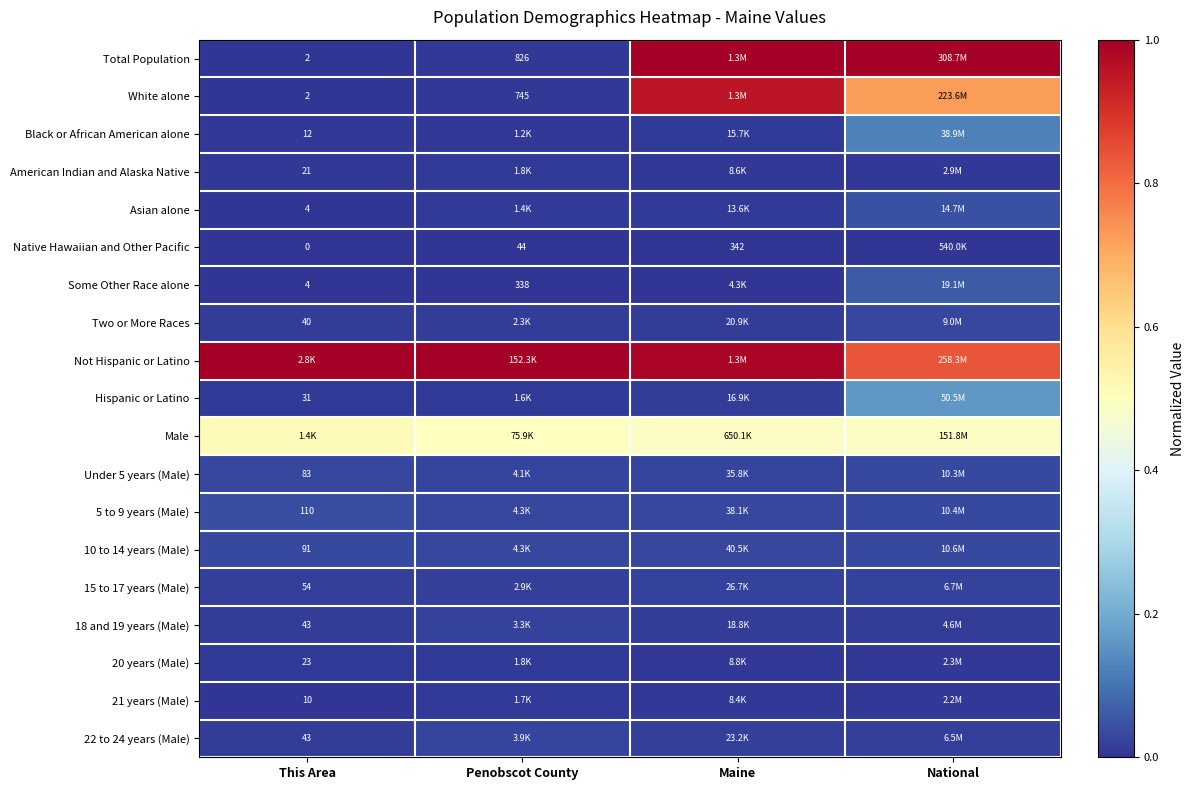

Rank the series by their maximum value, from lowest to highest.

Native Hawaiian and Other Pacific, 21 years (Male), 20 years (Male), American Indian and Alaska Native, 15 to 17 years (Male), 18 and 19 years (Male), 22 to 24 years (Male), Two or More Races, Under 5 years (Male), 10 to 14 years (Male), 5 to 9 years (Male), Asian alone, Some Other Race alone, Black or African American alone, Hispanic or Latino, Male, White alone, Total Population, Not Hispanic or Latino